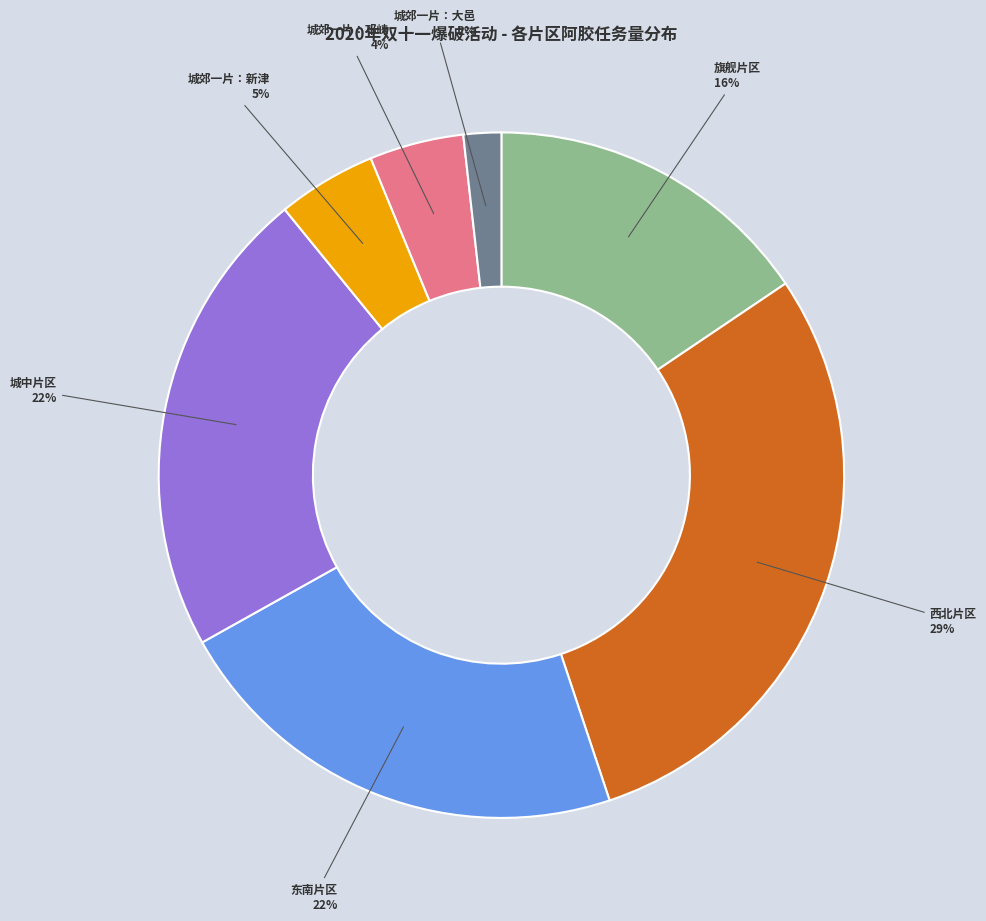

To the nearest percent, what is the difference between the 旗舰片区 and 城郊一片：大邑 slice percentages?

14%